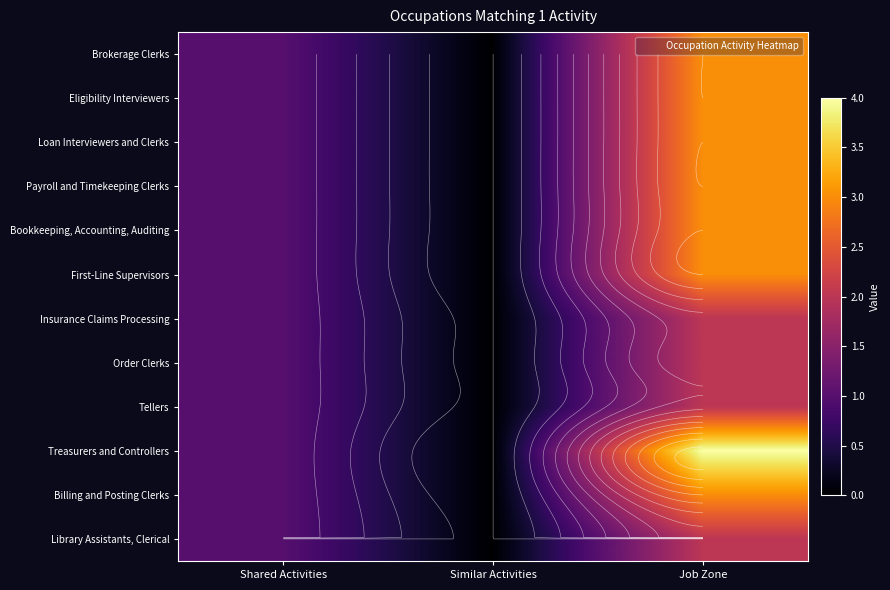

Count the number of categories in the chart.

3